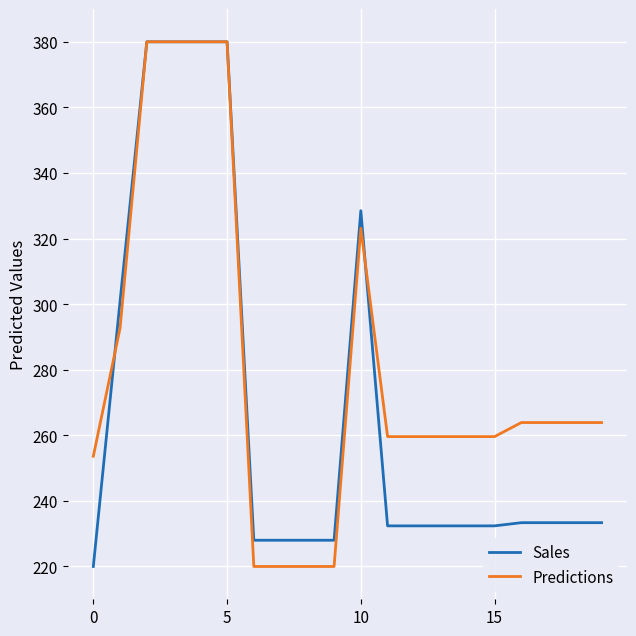

What is the difference between the maximum and minimum values in the Predictions series?

160.0